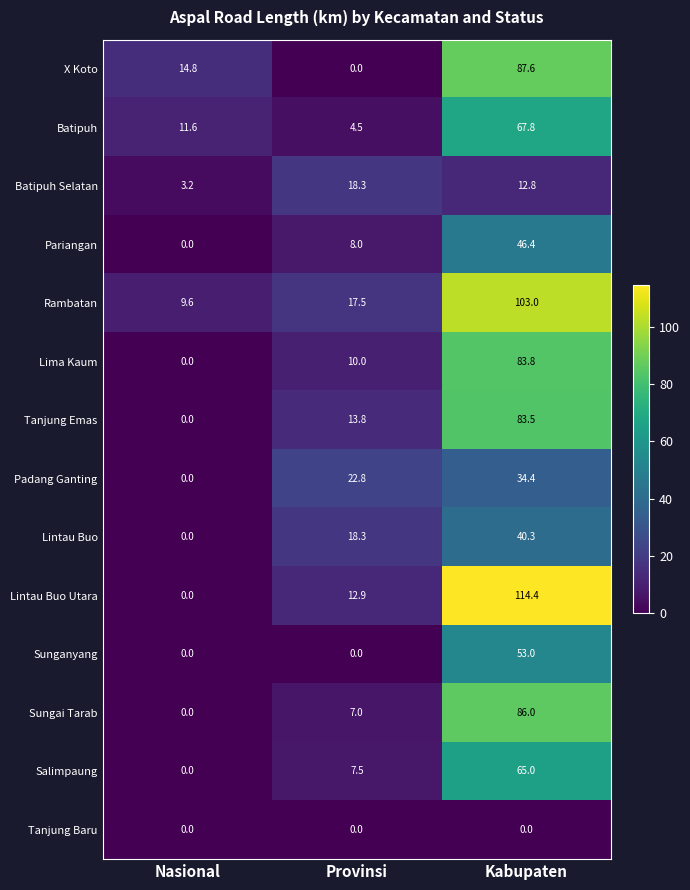

What is the spread (max minus min) of values at Kabupaten?

114.4